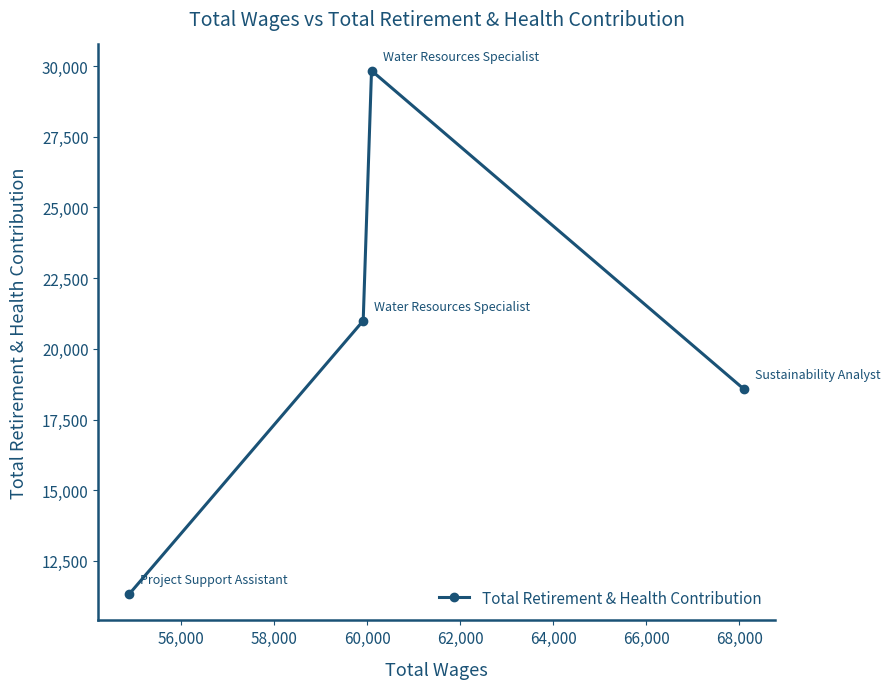

What is the average value?

20180